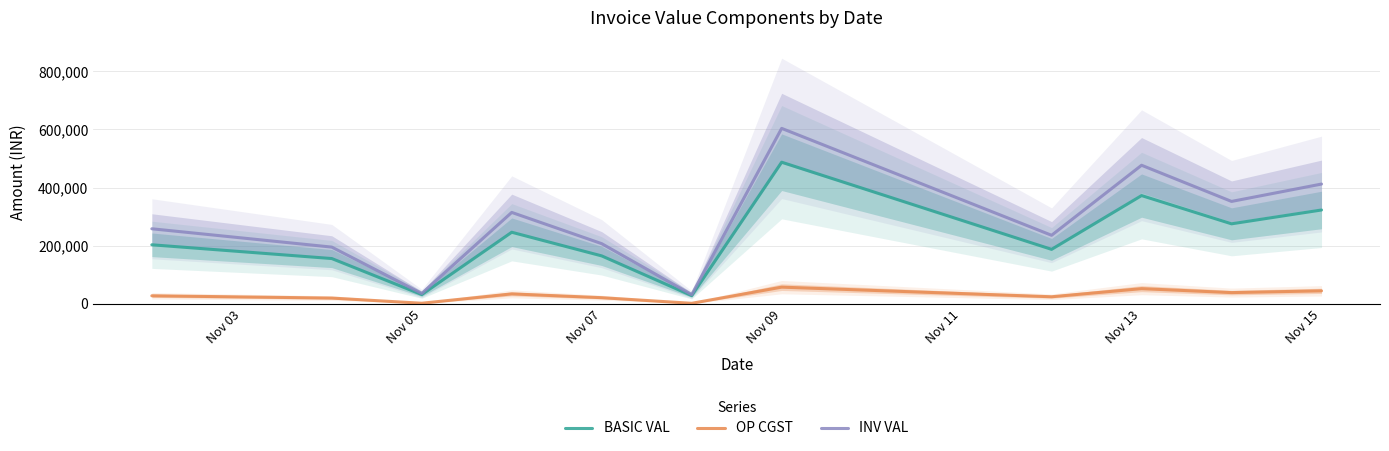

True or false: OP CGST and INV VAL cross at least once.

False